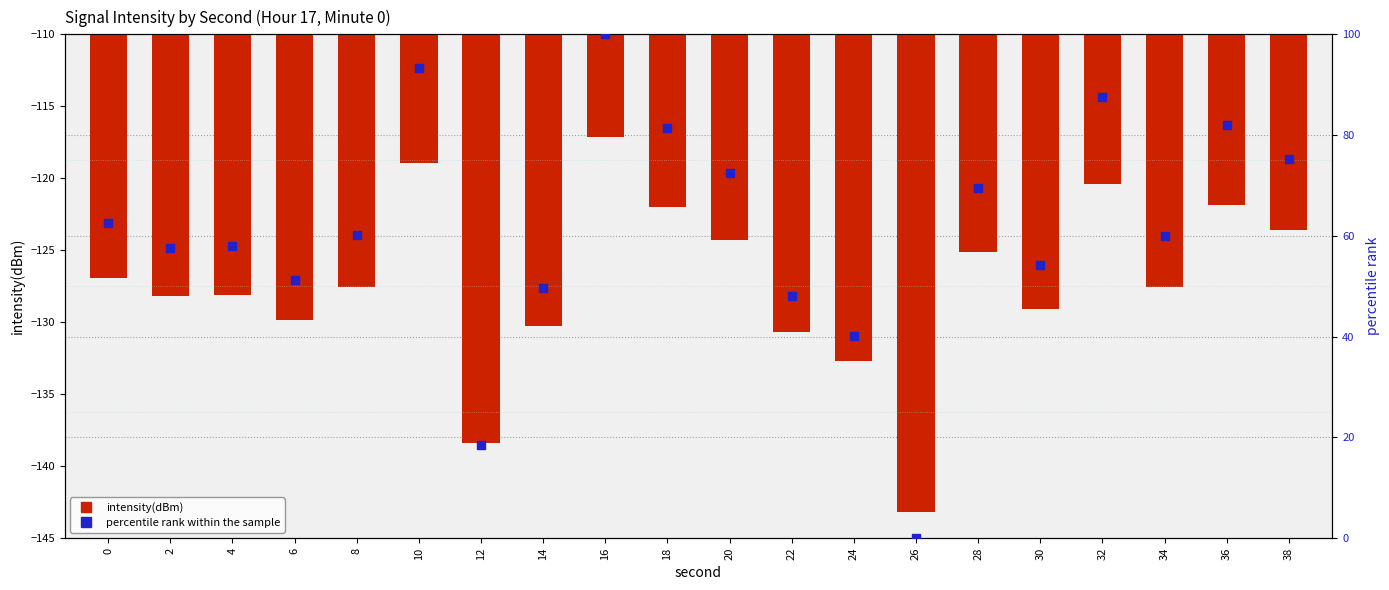

At how many categories does at least one series exceed 11?

19